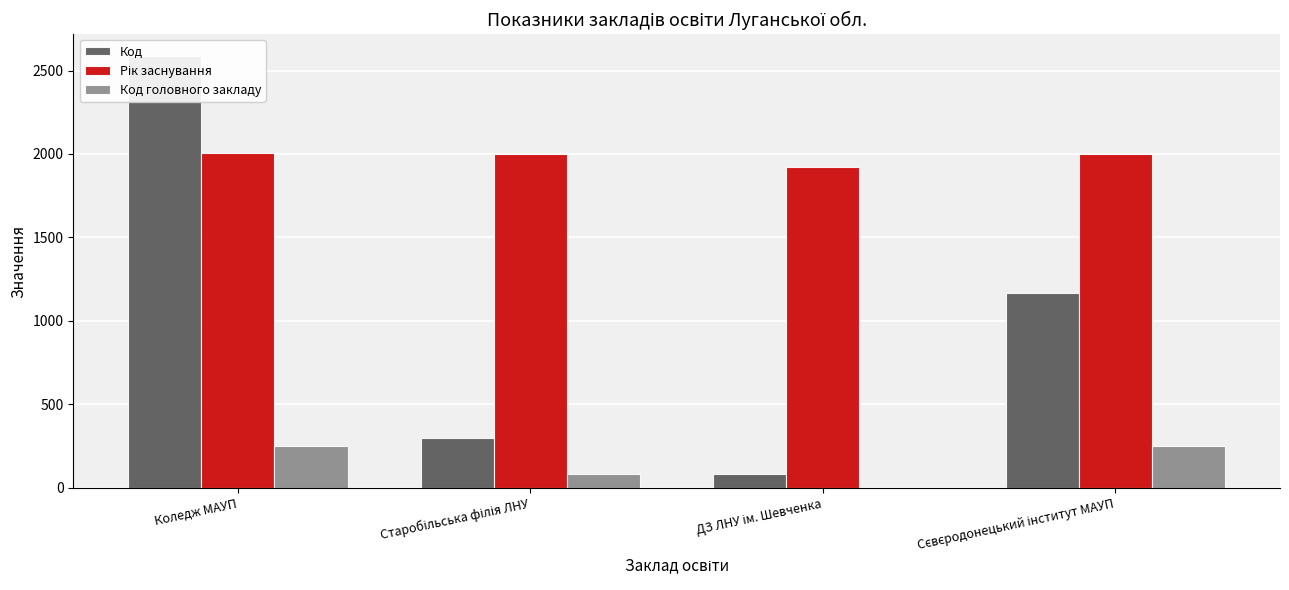

Between Старобільська філія ЛНУ and ДЗ ЛНУ ім. Шевченка, which is larger?

Старобільська філія ЛНУ